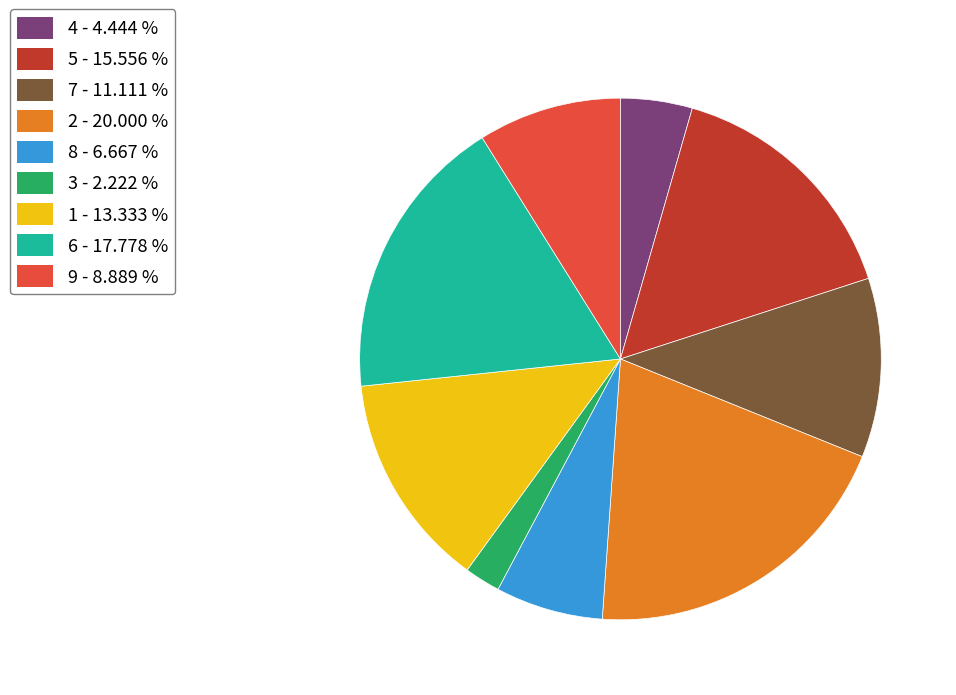

Is 2 - 20.000 % the majority of the pie?

No